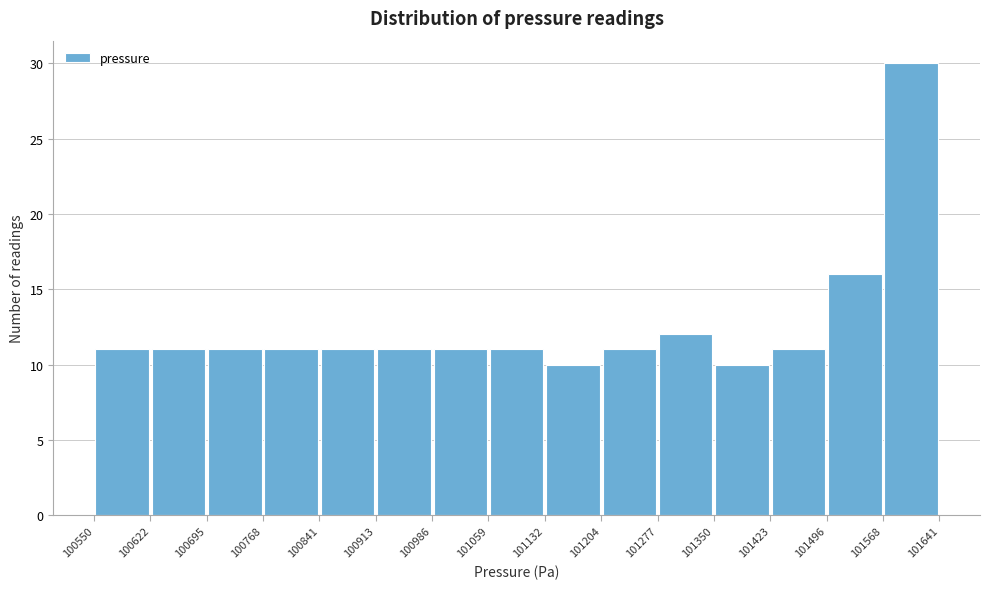

How tall is the bar that spans 101350 to 101423 on the x-axis? The values are not printed on the chart, so give them approximately, as read against the axis.

10